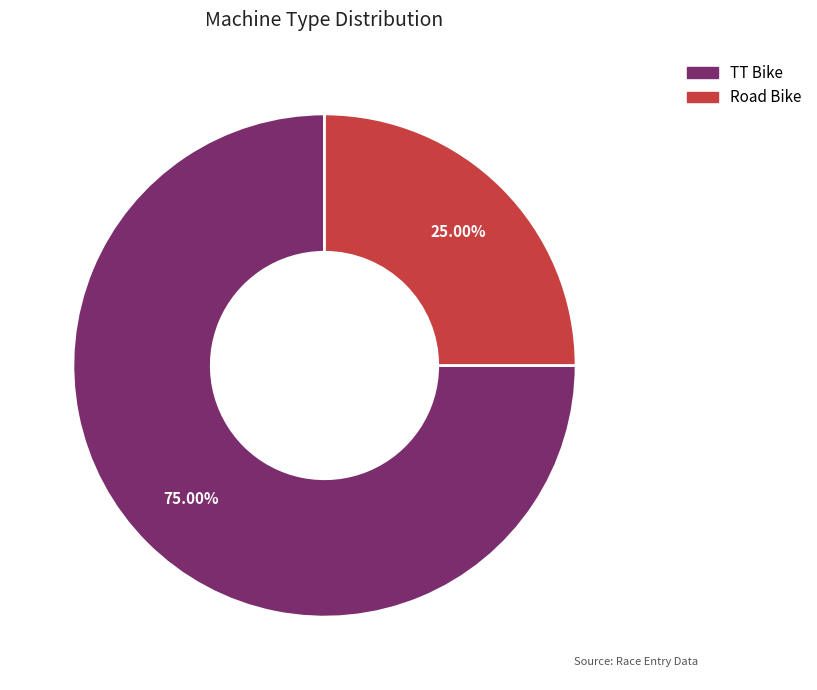

Rank the categories by value from lowest to highest.

Road Bike, TT Bike